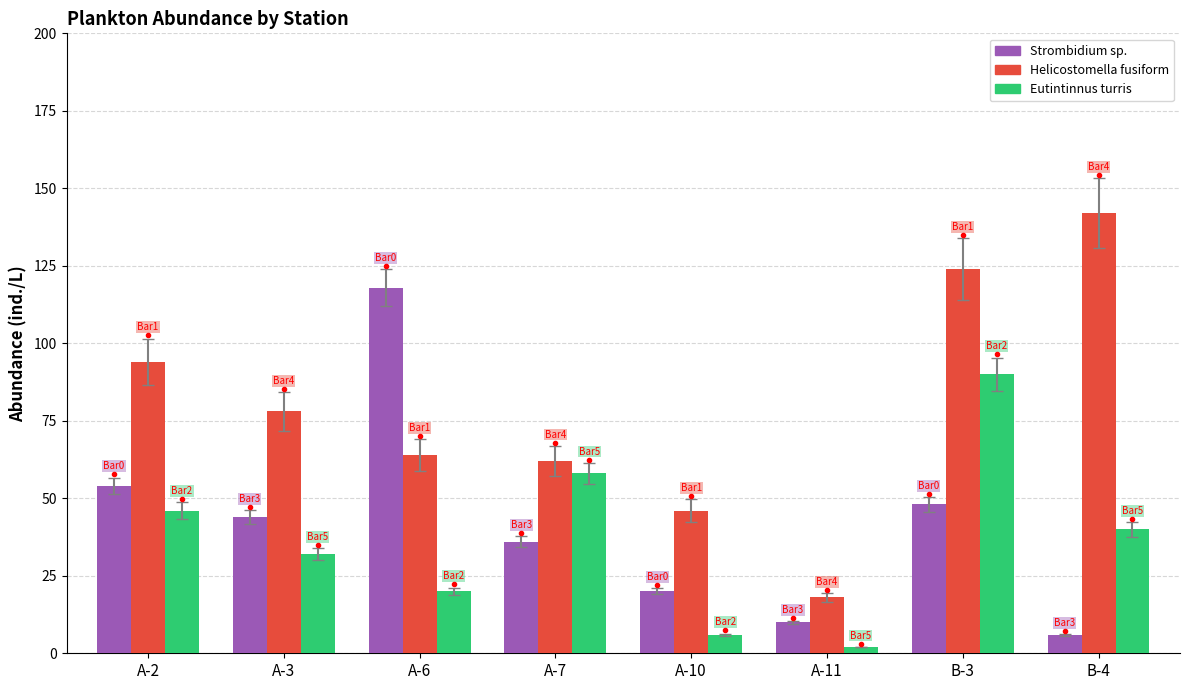

The Eutintinnus turris series shows 58 at A-7. True or false?

True